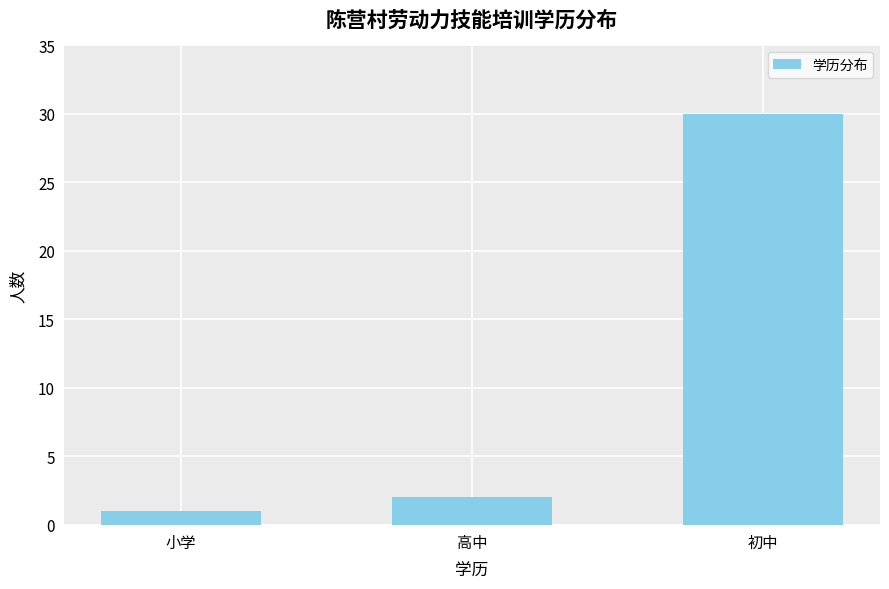

How many bars are there in total?

3